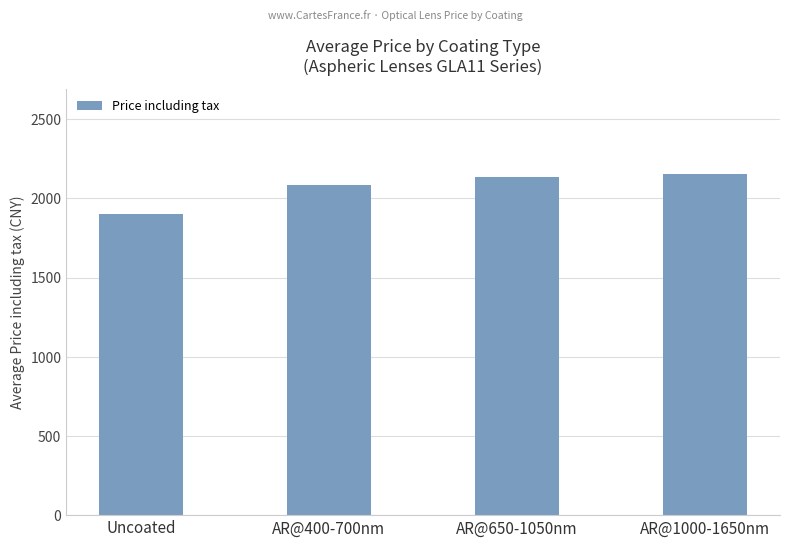

What is the sum of the values at Uncoated and AR@650-1050nm?

4036